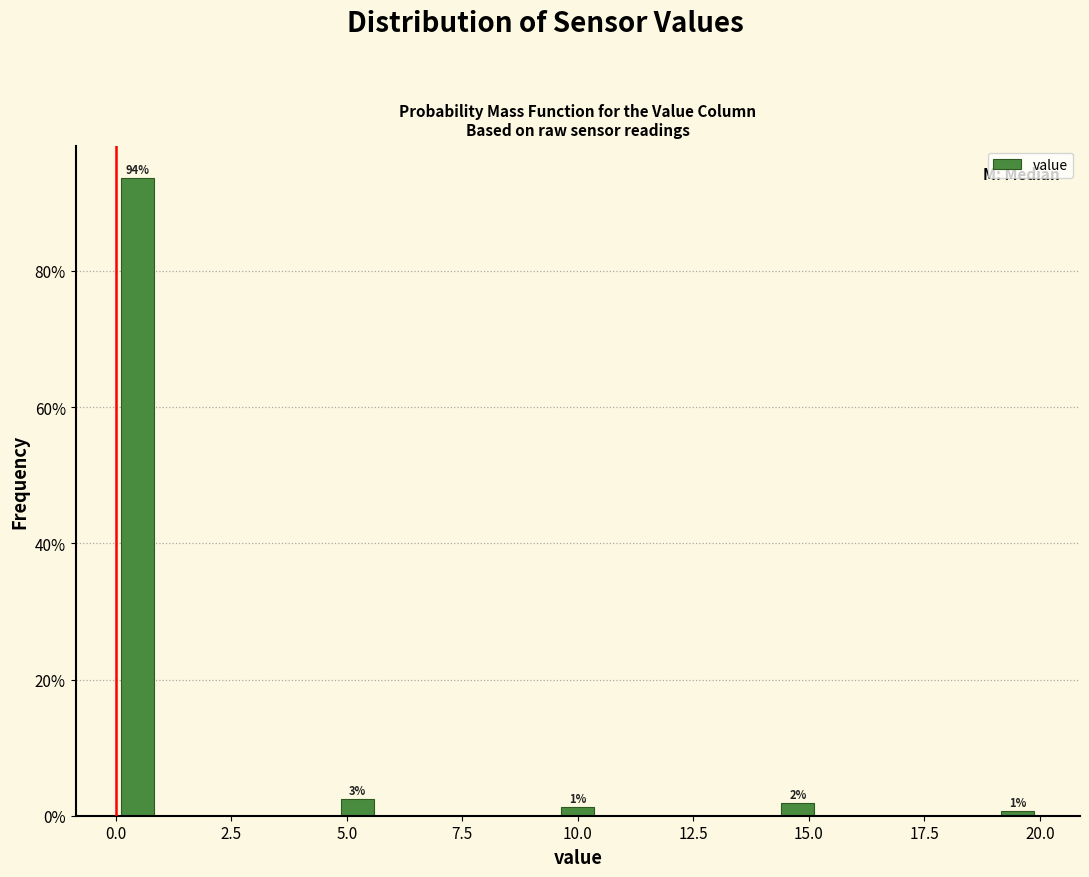

Read against the x-axis, roughly where is the centre of the tallest bar?

0.5